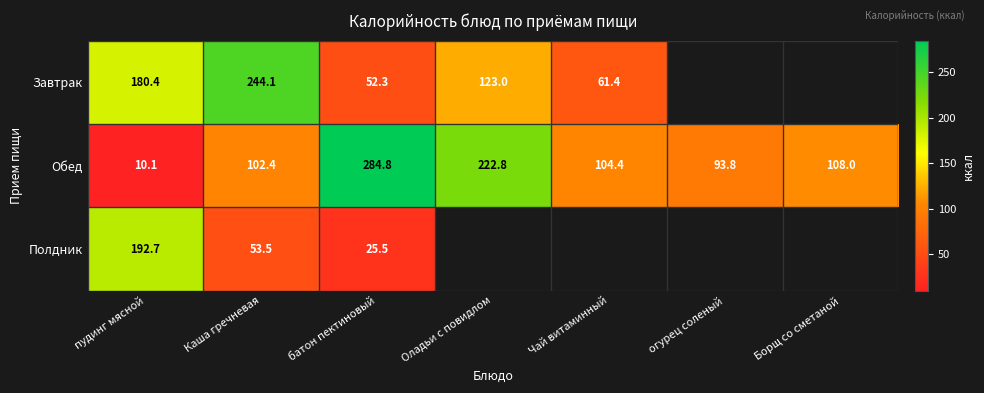

How many series are shown in this chart?

3